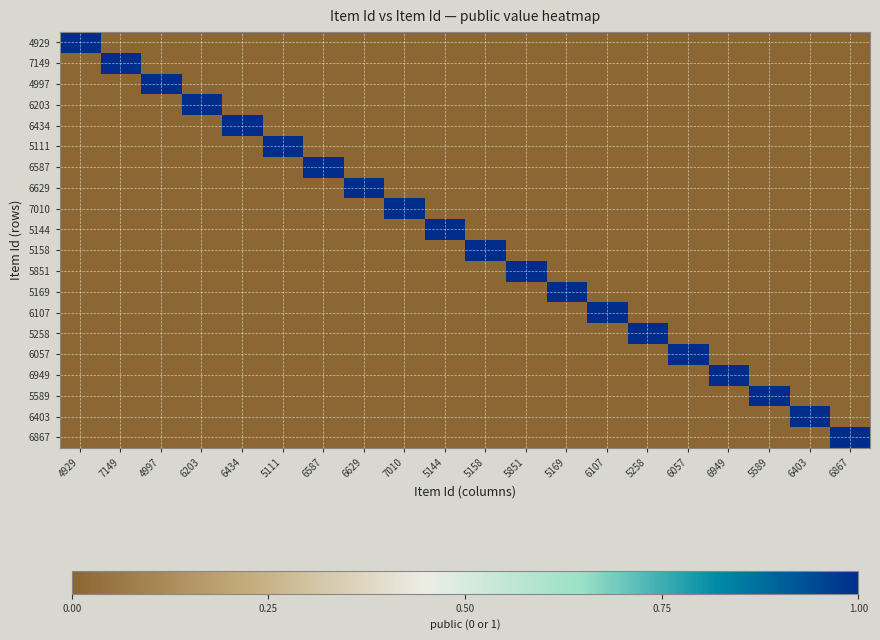

Reading right to left, extract all data points from this chart.

4929: 6867=0	6403=0	5589=0	6949=0	6057=0	5258=0	6107=0	5169=0	5851=0	5158=0	5144=0	7010=0	6629=0	6587=0	5111=0	6434=0	6203=0	4997=0	7149=0	4929=1
7149: 6867=0	6403=0	5589=0	6949=0	6057=0	5258=0	6107=0	5169=0	5851=0	5158=0	5144=0	7010=0	6629=0	6587=0	5111=0	6434=0	6203=0	4997=0	7149=1	4929=0
4997: 6867=0	6403=0	5589=0	6949=0	6057=0	5258=0	6107=0	5169=0	5851=0	5158=0	5144=0	7010=0	6629=0	6587=0	5111=0	6434=0	6203=0	4997=1	7149=0	4929=0
6203: 6867=0	6403=0	5589=0	6949=0	6057=0	5258=0	6107=0	5169=0	5851=0	5158=0	5144=0	7010=0	6629=0	6587=0	5111=0	6434=0	6203=1	4997=0	7149=0	4929=0
6434: 6867=0	6403=0	5589=0	6949=0	6057=0	5258=0	6107=0	5169=0	5851=0	5158=0	5144=0	7010=0	6629=0	6587=0	5111=0	6434=1	6203=0	4997=0	7149=0	4929=0
5111: 6867=0	6403=0	5589=0	6949=0	6057=0	5258=0	6107=0	5169=0	5851=0	5158=0	5144=0	7010=0	6629=0	6587=0	5111=1	6434=0	6203=0	4997=0	7149=0	4929=0
6587: 6867=0	6403=0	5589=0	6949=0	6057=0	5258=0	6107=0	5169=0	5851=0	5158=0	5144=0	7010=0	6629=0	6587=1	5111=0	6434=0	6203=0	4997=0	7149=0	4929=0
6629: 6867=0	6403=0	5589=0	6949=0	6057=0	5258=0	6107=0	5169=0	5851=0	5158=0	5144=0	7010=0	6629=1	6587=0	5111=0	6434=0	6203=0	4997=0	7149=0	4929=0
7010: 6867=0	6403=0	5589=0	6949=0	6057=0	5258=0	6107=0	5169=0	5851=0	5158=0	5144=0	7010=1	6629=0	6587=0	5111=0	6434=0	6203=0	4997=0	7149=0	4929=0
5144: 6867=0	6403=0	5589=0	6949=0	6057=0	5258=0	6107=0	5169=0	5851=0	5158=0	5144=1	7010=0	6629=0	6587=0	5111=0	6434=0	6203=0	4997=0	7149=0	4929=0
5158: 6867=0	6403=0	5589=0	6949=0	6057=0	5258=0	6107=0	5169=0	5851=0	5158=1	5144=0	7010=0	6629=0	6587=0	5111=0	6434=0	6203=0	4997=0	7149=0	4929=0
5851: 6867=0	6403=0	5589=0	6949=0	6057=0	5258=0	6107=0	5169=0	5851=1	5158=0	5144=0	7010=0	6629=0	6587=0	5111=0	6434=0	6203=0	4997=0	7149=0	4929=0
5169: 6867=0	6403=0	5589=0	6949=0	6057=0	5258=0	6107=0	5169=1	5851=0	5158=0	5144=0	7010=0	6629=0	6587=0	5111=0	6434=0	6203=0	4997=0	7149=0	4929=0
6107: 6867=0	6403=0	5589=0	6949=0	6057=0	5258=0	6107=1	5169=0	5851=0	5158=0	5144=0	7010=0	6629=0	6587=0	5111=0	6434=0	6203=0	4997=0	7149=0	4929=0
5258: 6867=0	6403=0	5589=0	6949=0	6057=0	5258=1	6107=0	5169=0	5851=0	5158=0	5144=0	7010=0	6629=0	6587=0	5111=0	6434=0	6203=0	4997=0	7149=0	4929=0
6057: 6867=0	6403=0	5589=0	6949=0	6057=1	5258=0	6107=0	5169=0	5851=0	5158=0	5144=0	7010=0	6629=0	6587=0	5111=0	6434=0	6203=0	4997=0	7149=0	4929=0
6949: 6867=0	6403=0	5589=0	6949=1	6057=0	5258=0	6107=0	5169=0	5851=0	5158=0	5144=0	7010=0	6629=0	6587=0	5111=0	6434=0	6203=0	4997=0	7149=0	4929=0
5589: 6867=0	6403=0	5589=1	6949=0	6057=0	5258=0	6107=0	5169=0	5851=0	5158=0	5144=0	7010=0	6629=0	6587=0	5111=0	6434=0	6203=0	4997=0	7149=0	4929=0
6403: 6867=0	6403=1	5589=0	6949=0	6057=0	5258=0	6107=0	5169=0	5851=0	5158=0	5144=0	7010=0	6629=0	6587=0	5111=0	6434=0	6203=0	4997=0	7149=0	4929=0
6867: 6867=1	6403=0	5589=0	6949=0	6057=0	5258=0	6107=0	5169=0	5851=0	5158=0	5144=0	7010=0	6629=0	6587=0	5111=0	6434=0	6203=0	4997=0	7149=0	4929=0